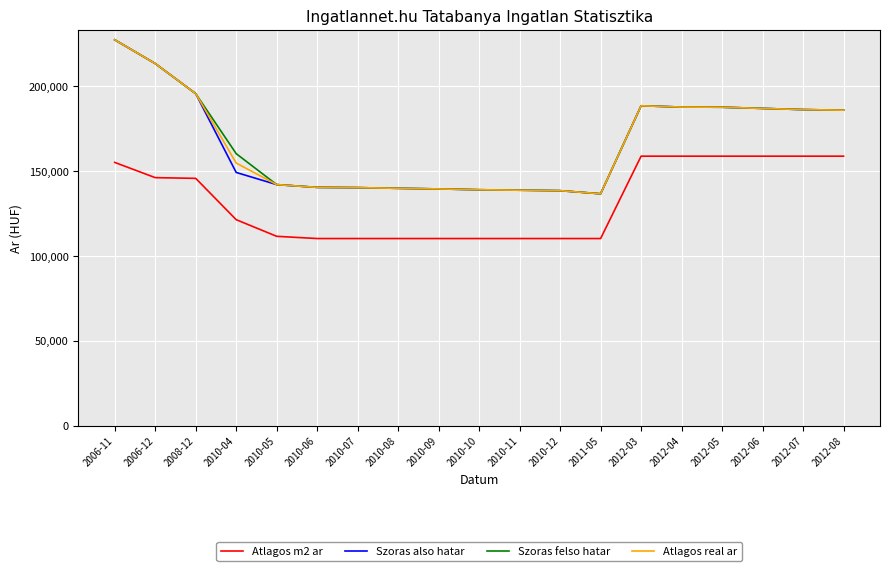

What is the approximate value of Atlagos m2 ar at 2010-11, to the nearest 10?

110290